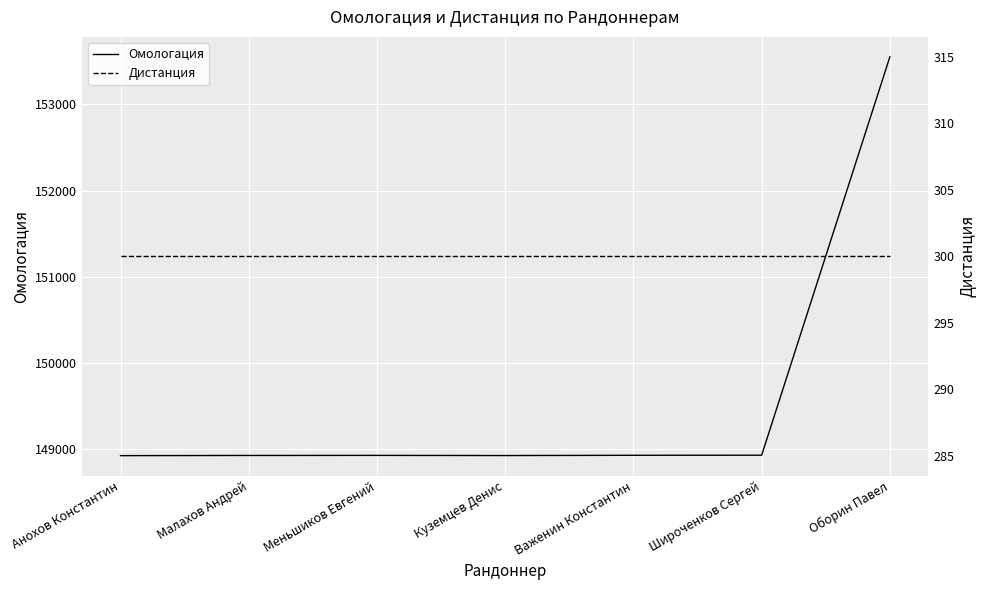

What is the maximum value for Омологация?

153551